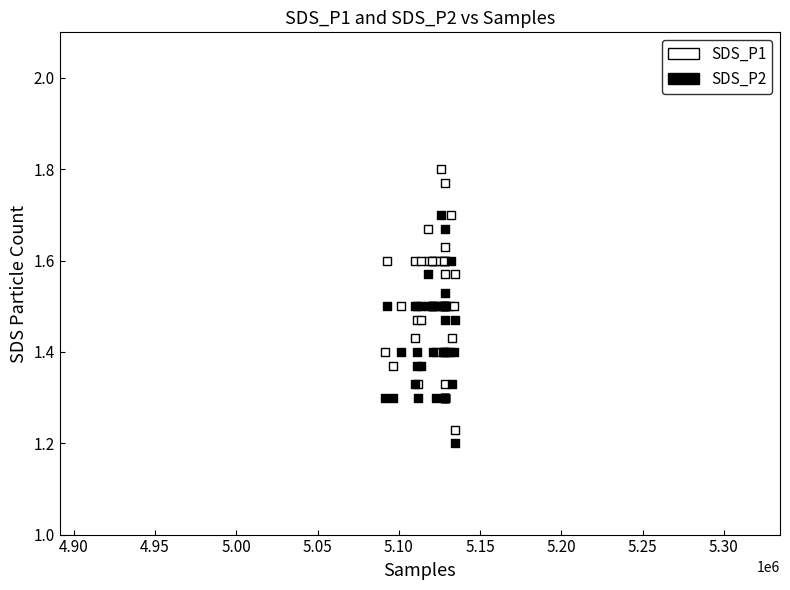

Which series has the widest spread of Y values?

SDS_P1